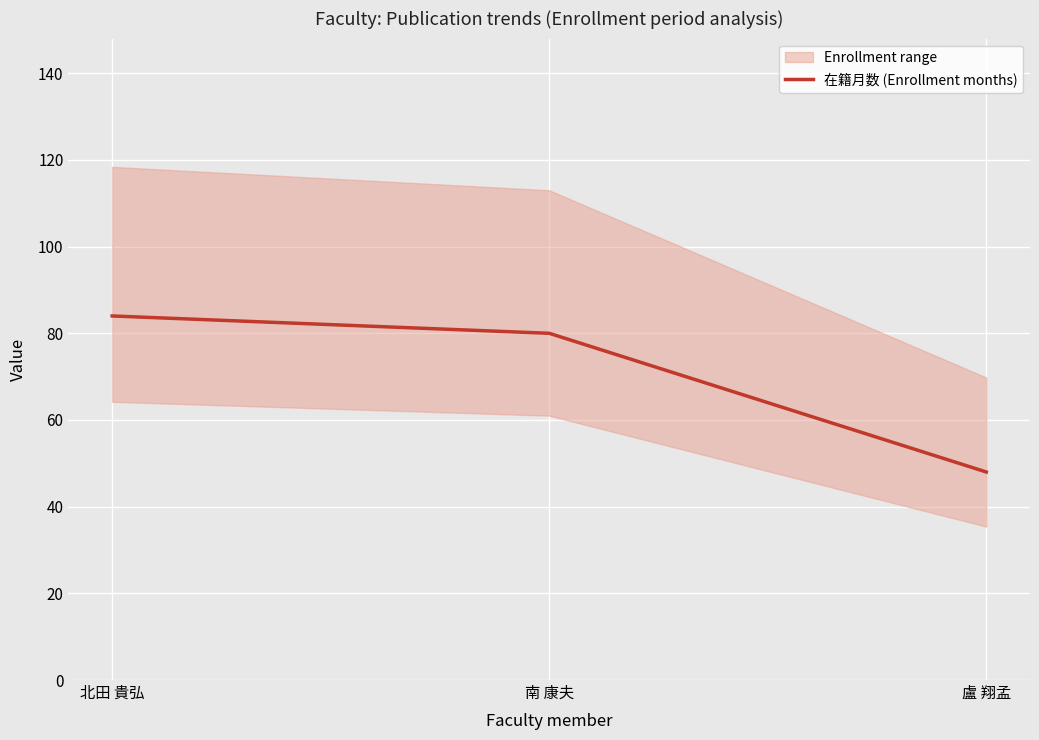

Reading left to right, transcribe all the data shown in this chart.

84	80	48